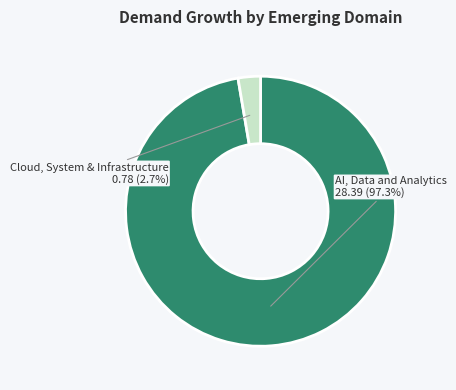

Does any single category account for the majority?

Yes